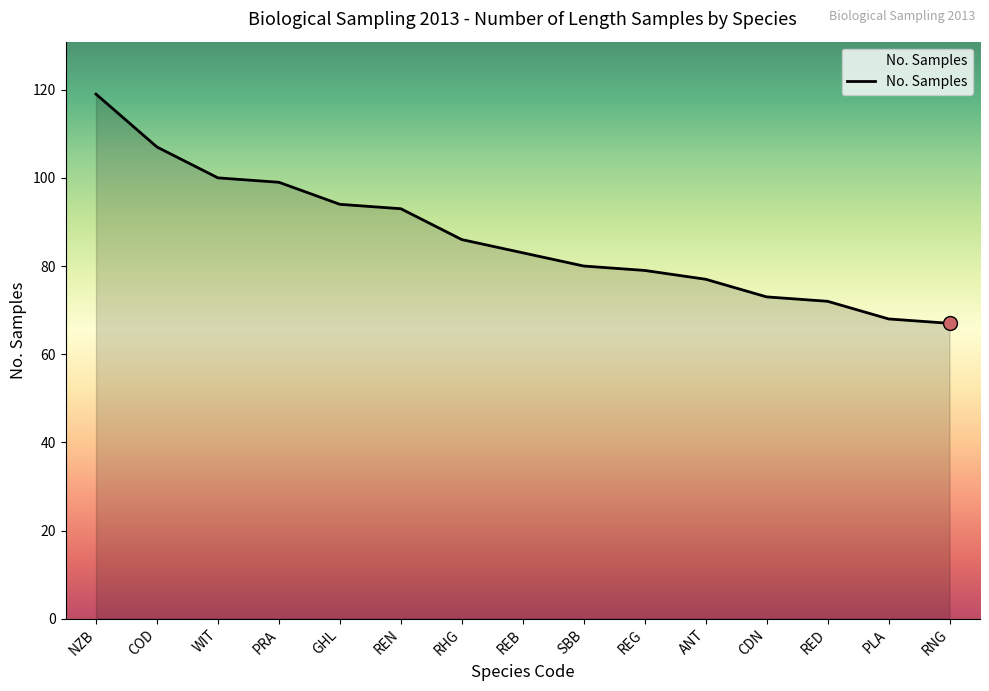

What is the change in value from PLA to RNG?

-1